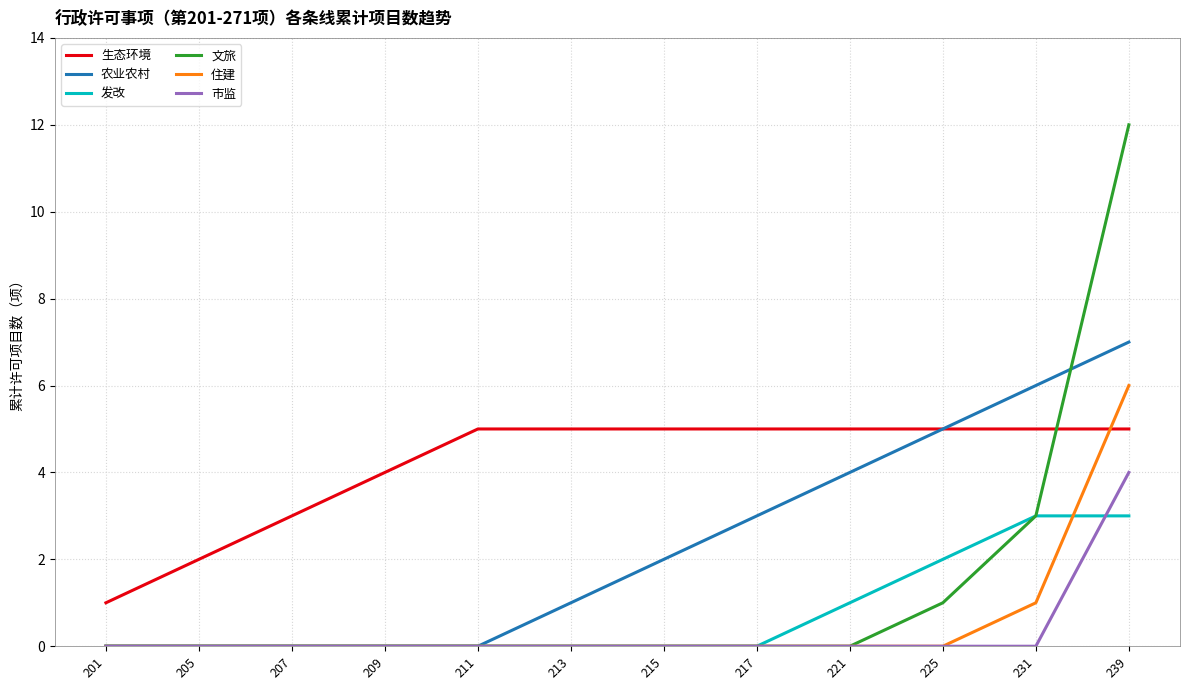

What is the difference between the highest and lowest values at 221?

5